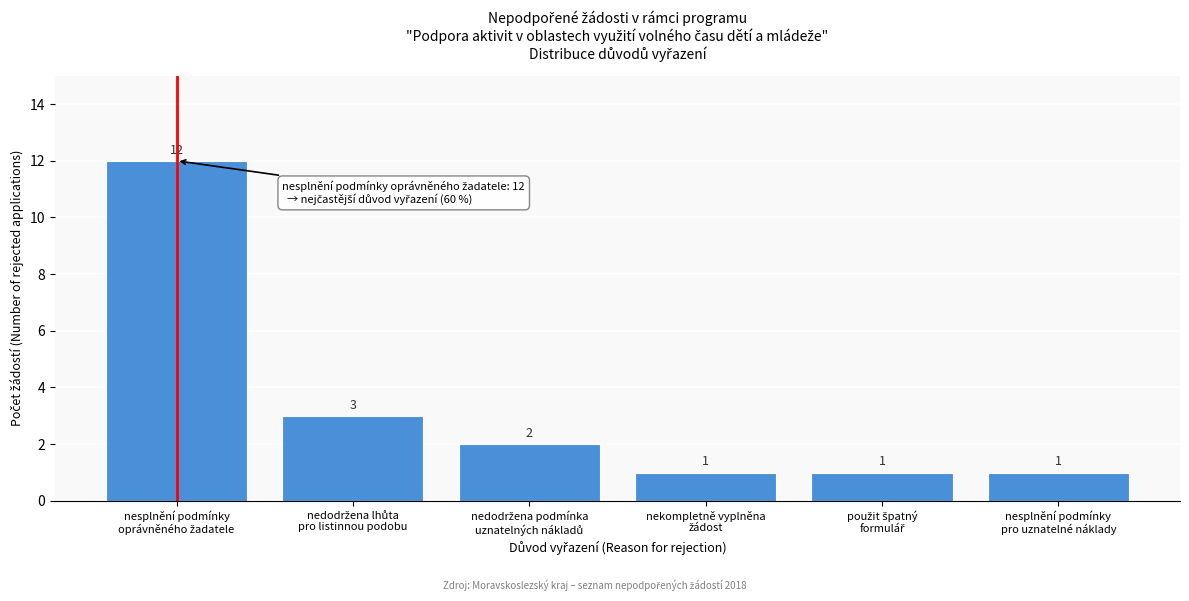

Reading right to left, what are all the values shown in this chart?

1	1	1	2	3	12